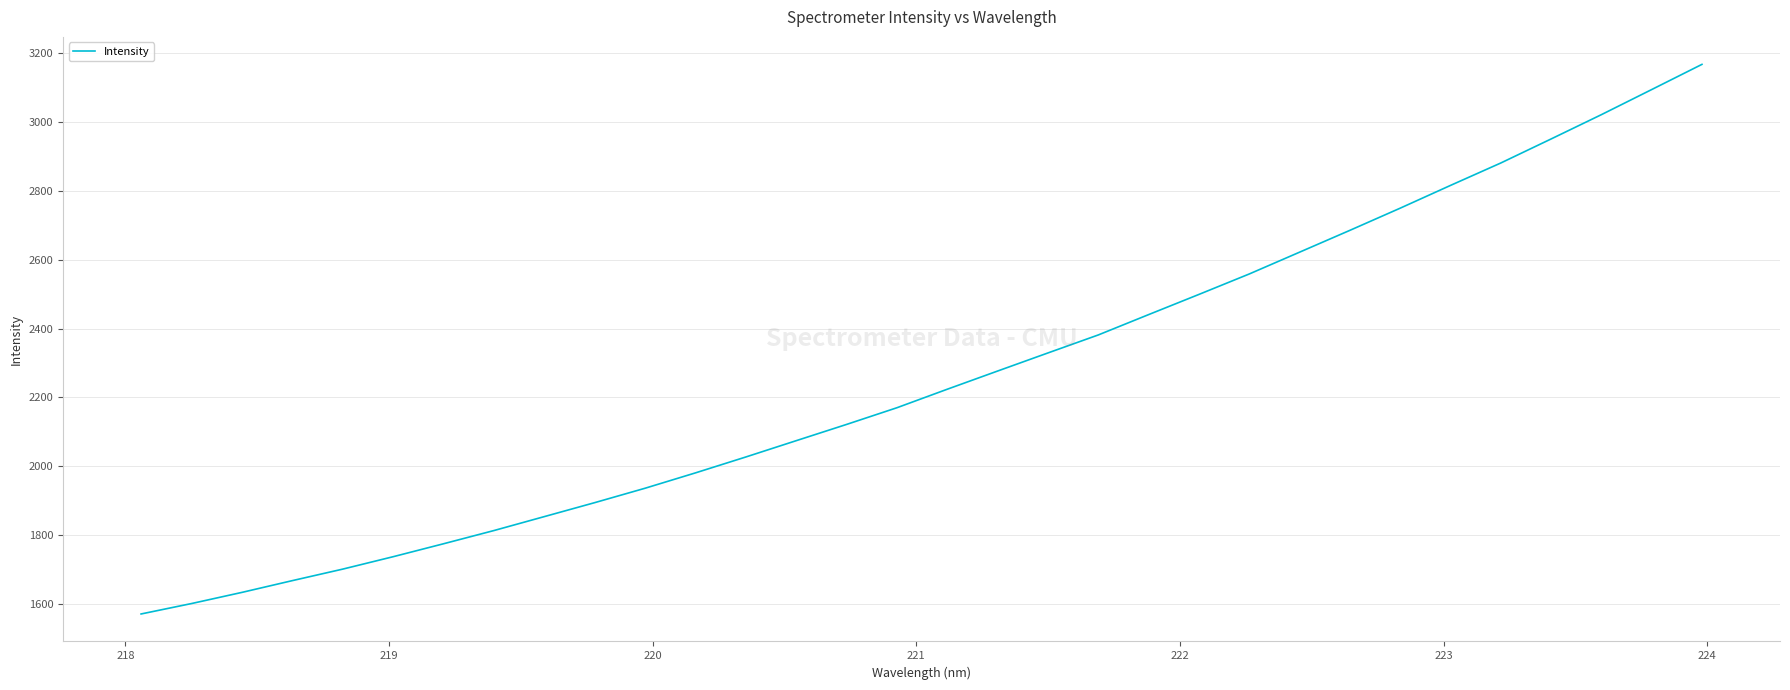

What is the maximum value shown in the chart?

3166.5